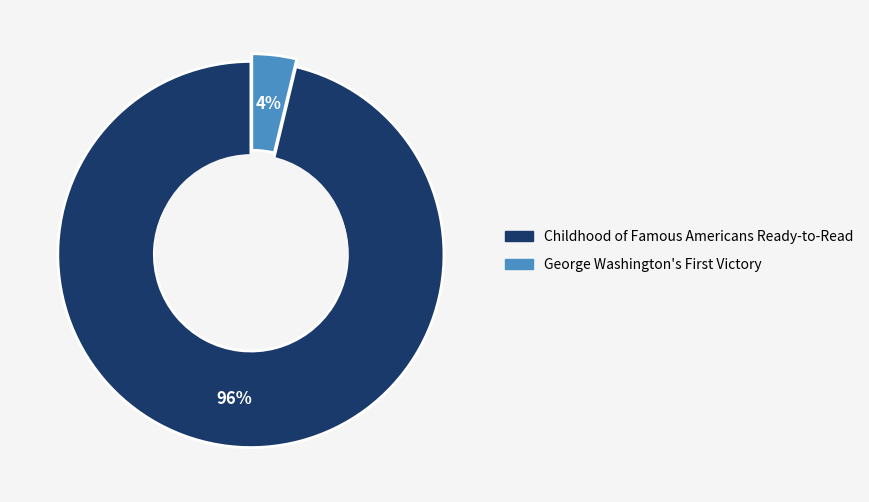

Does Childhood of Famous Americans Ready-to-Read represent more than half of the total?

Yes